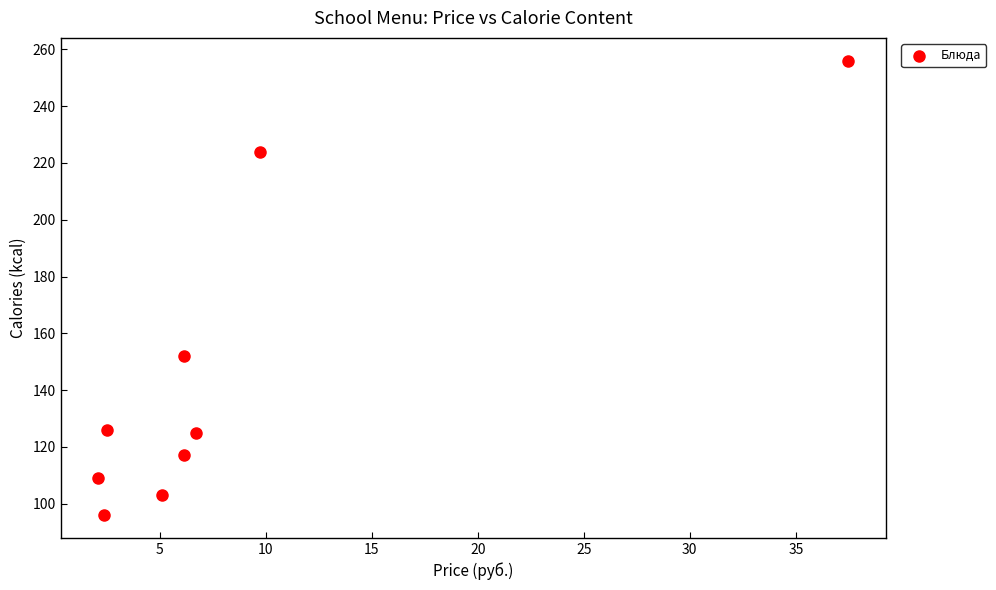

What Y value in the scatter plot is closest to 176?

152